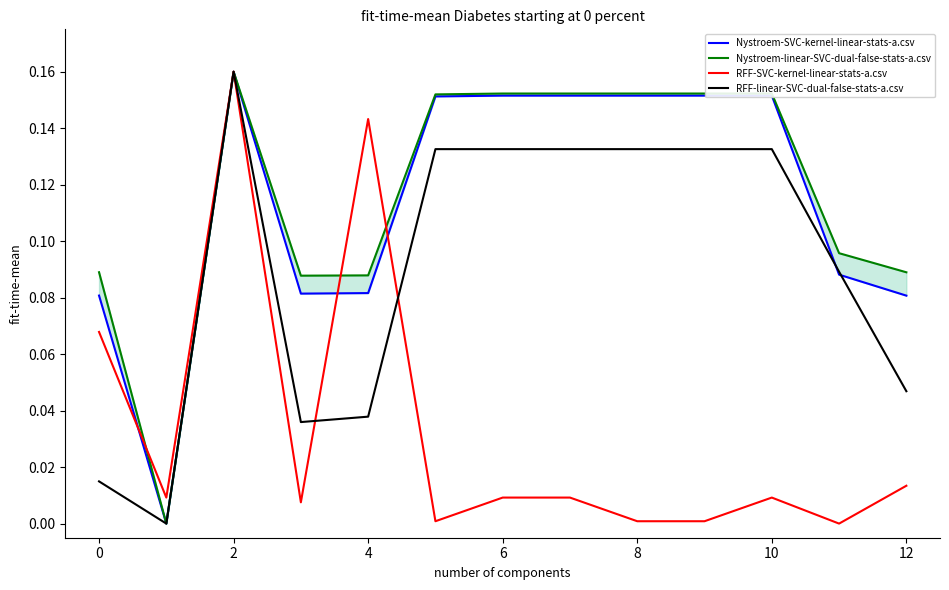

True or false: RFF-SVC-kernel-linear-stats-a.csv has a value of 0.0 at 12.

False